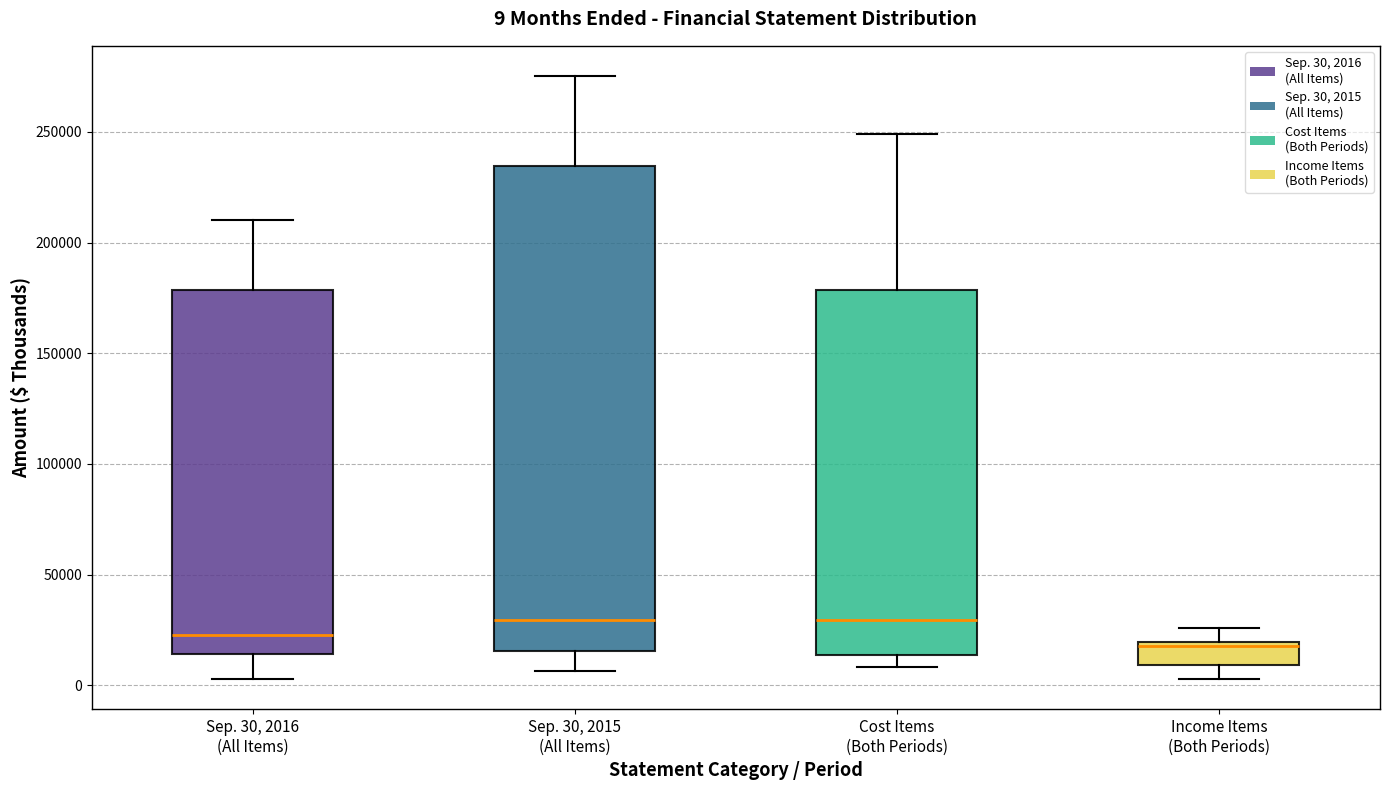

Which box is the tallest, from its lower edge to its upper edge?

Sep. 30, 2015 (All Items)